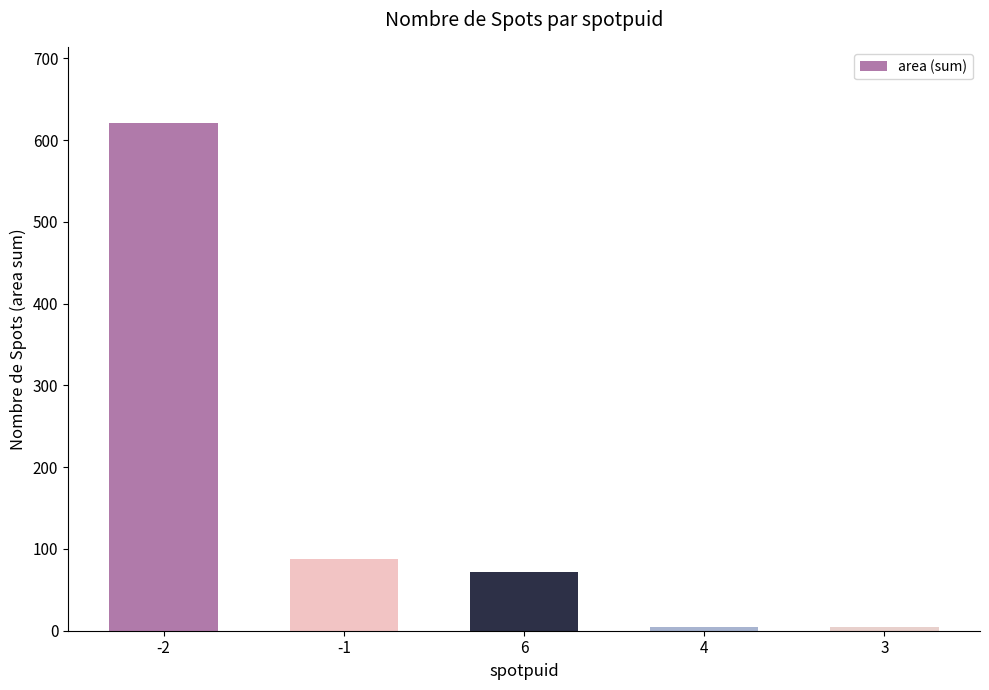

Reading left to right, transcribe all the data shown in this chart.

-2=621	-1=88	6=72	4=5	3=5